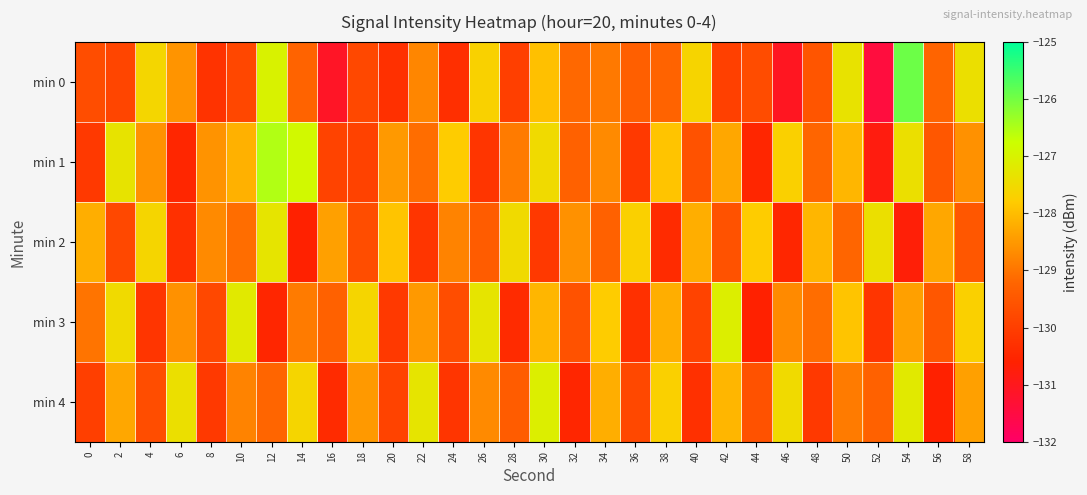

What is the total value across all series at 18?

-645.5